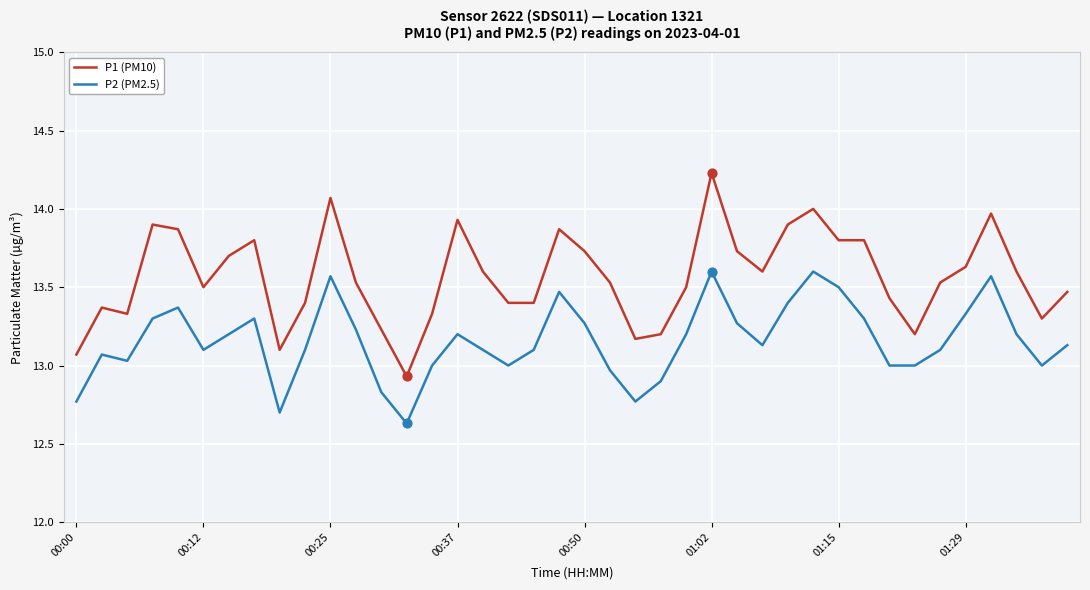

Which series has the largest total across all categories?

P1 (PM10)